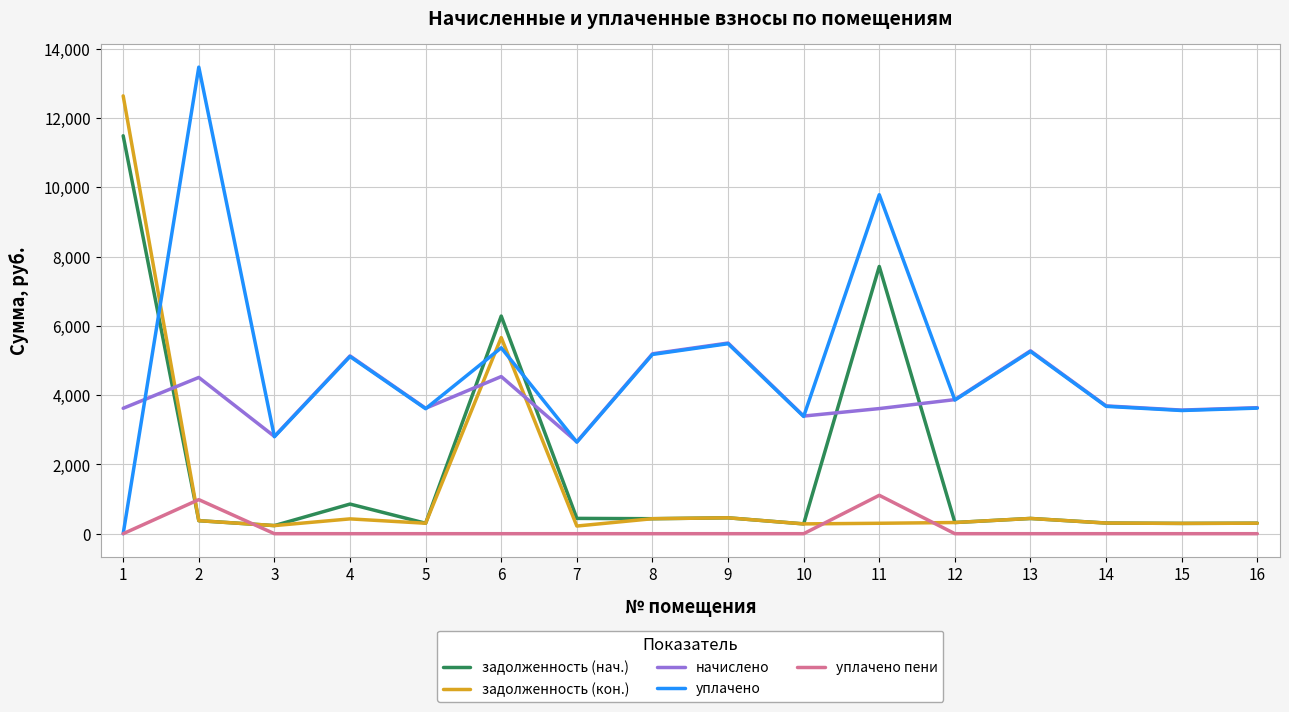

What is the minimum value for начислено?

2652.5